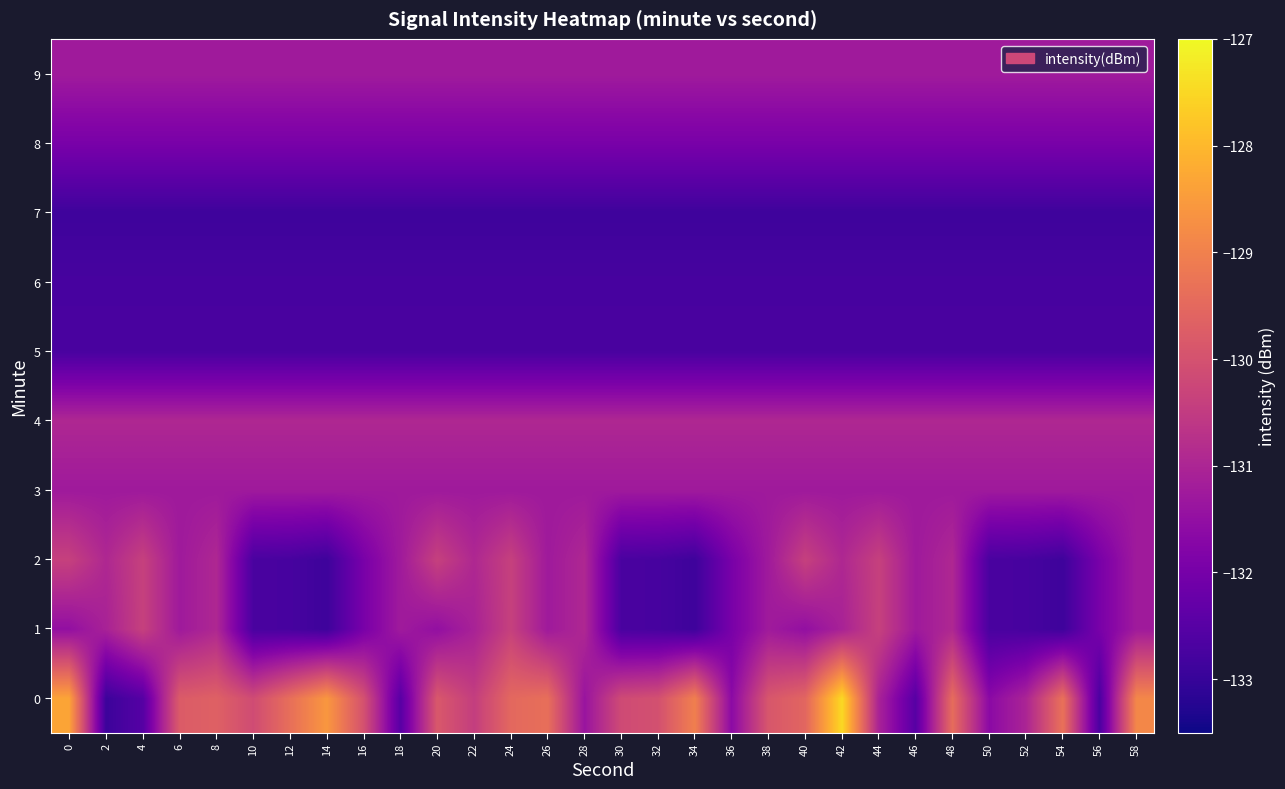

Reading left to right, transcribe all the data shown in this chart.

0: 0=-128.3	2=-132.9	4=-132.5	6=-129.8	8=-129.7	10=-130.1	12=-129.4	14=-128.6	16=-130.0	18=-132.5	20=-129.9	22=-130.4	24=-129.5	26=-129.4	28=-131.4	30=-130.2	32=-130.0	34=-129.0	36=-131.6	38=-129.9	40=-129.6	42=-127.5	44=-131.1	46=-132.5	48=-129.4	50=-131.6	52=-131.0	54=-129.3	56=-132.7	58=-128.9
1: 0=-131.5	2=-131.1	4=-130.4	6=-131.3	8=-130.9	10=-132.7	12=-132.8	14=-132.9	16=-132.0	18=-131.2	20=-131.5	22=-131.1	24=-130.4	26=-131.3	28=-130.9	30=-132.7	32=-132.8	34=-132.9	36=-132.0	38=-131.2	40=-131.5	42=-131.1	44=-130.4	46=-131.3	48=-130.9	50=-132.7	52=-132.8	54=-132.9	56=-132.0	58=-131.2
2: 0=-130.4	2=-130.9	4=-130.4	6=-131.3	8=-130.9	10=-132.7	12=-132.8	14=-132.9	16=-132.0	18=-131.2	20=-130.4	22=-130.9	24=-130.4	26=-131.3	28=-130.9	30=-132.7	32=-132.8	34=-132.9	36=-132.0	38=-131.2	40=-130.4	42=-130.9	44=-130.4	46=-131.3	48=-130.9	50=-132.7	52=-132.8	54=-132.9	56=-132.0	58=-131.2
3: 0=-131.3	2=-131.3	4=-131.3	6=-131.3	8=-131.3	10=-131.3	12=-131.3	14=-131.3	16=-131.3	18=-131.3	20=-131.3	22=-131.3	24=-131.3	26=-131.3	28=-131.3	30=-131.3	32=-131.3	34=-131.3	36=-131.3	38=-131.3	40=-131.3	42=-131.3	44=-131.3	46=-131.3	48=-131.3	50=-131.3	52=-131.3	54=-131.3	56=-131.3	58=-131.3
4: 0=-130.9	2=-130.9	4=-130.9	6=-130.9	8=-130.9	10=-130.9	12=-130.9	14=-130.9	16=-130.9	18=-130.9	20=-130.9	22=-130.9	24=-130.9	26=-130.9	28=-130.9	30=-130.9	32=-130.9	34=-130.9	36=-130.9	38=-130.9	40=-130.9	42=-130.9	44=-130.9	46=-130.9	48=-130.9	50=-130.9	52=-130.9	54=-130.9	56=-130.9	58=-130.9
5: 0=-132.7	2=-132.7	4=-132.7	6=-132.7	8=-132.7	10=-132.7	12=-132.7	14=-132.7	16=-132.7	18=-132.7	20=-132.7	22=-132.7	24=-132.7	26=-132.7	28=-132.7	30=-132.7	32=-132.7	34=-132.7	36=-132.7	38=-132.7	40=-132.7	42=-132.7	44=-132.7	46=-132.7	48=-132.7	50=-132.7	52=-132.7	54=-132.7	56=-132.7	58=-132.7
6: 0=-132.8	2=-132.8	4=-132.8	6=-132.8	8=-132.8	10=-132.8	12=-132.8	14=-132.8	16=-132.8	18=-132.8	20=-132.8	22=-132.8	24=-132.8	26=-132.8	28=-132.8	30=-132.8	32=-132.8	34=-132.8	36=-132.8	38=-132.8	40=-132.8	42=-132.8	44=-132.8	46=-132.8	48=-132.8	50=-132.8	52=-132.8	54=-132.8	56=-132.8	58=-132.8
7: 0=-132.9	2=-132.9	4=-132.9	6=-132.9	8=-132.9	10=-132.9	12=-132.9	14=-132.9	16=-132.9	18=-132.9	20=-132.9	22=-132.9	24=-132.9	26=-132.9	28=-132.9	30=-132.9	32=-132.9	34=-132.9	36=-132.9	38=-132.9	40=-132.9	42=-132.9	44=-132.9	46=-132.9	48=-132.9	50=-132.9	52=-132.9	54=-132.9	56=-132.9	58=-132.9
8: 0=-132.0	2=-132.0	4=-132.0	6=-132.0	8=-132.0	10=-132.0	12=-132.0	14=-132.0	16=-132.0	18=-132.0	20=-132.0	22=-132.0	24=-132.0	26=-132.0	28=-132.0	30=-132.0	32=-132.0	34=-132.0	36=-132.0	38=-132.0	40=-132.0	42=-132.0	44=-132.0	46=-132.0	48=-132.0	50=-132.0	52=-132.0	54=-132.0	56=-132.0	58=-132.0
9: 0=-131.2	2=-131.2	4=-131.2	6=-131.2	8=-131.2	10=-131.2	12=-131.2	14=-131.2	16=-131.2	18=-131.2	20=-131.2	22=-131.2	24=-131.2	26=-131.2	28=-131.2	30=-131.2	32=-131.2	34=-131.2	36=-131.2	38=-131.2	40=-131.2	42=-131.2	44=-131.2	46=-131.2	48=-131.2	50=-131.2	52=-131.2	54=-131.2	56=-131.2	58=-131.2